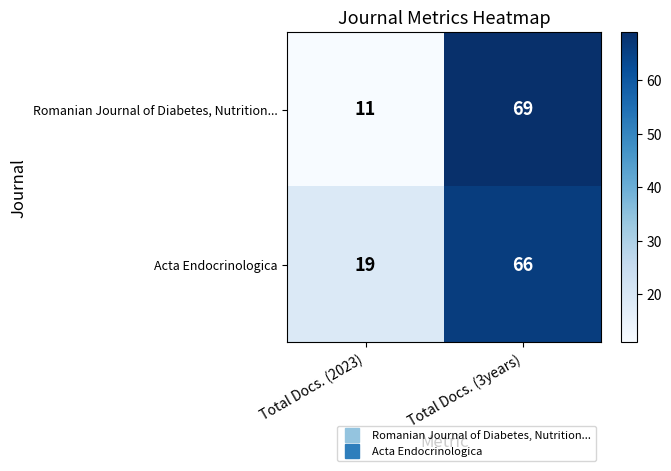

What is the difference between the highest and lowest values at Total Docs. (2023)?

8